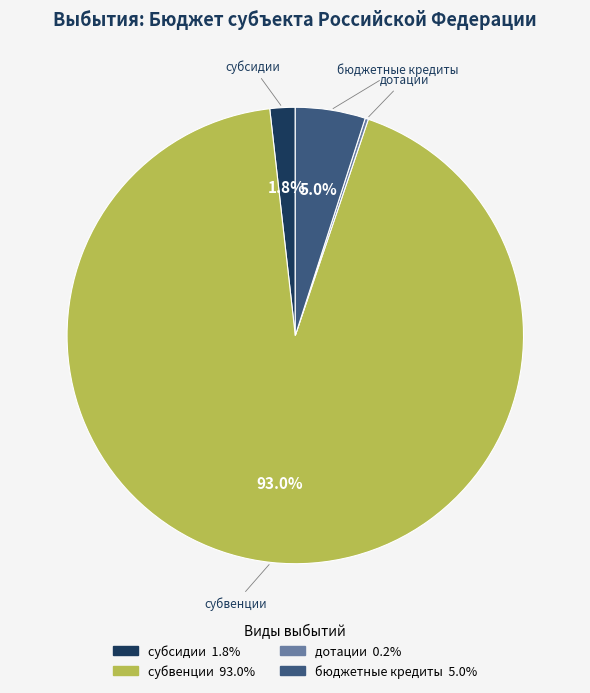

Does any single category account for the majority?

Yes